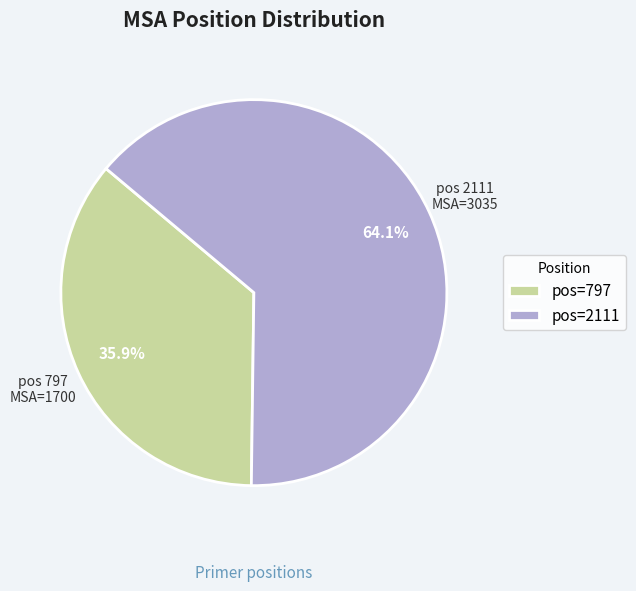

Count the number of slices in the pie.

2